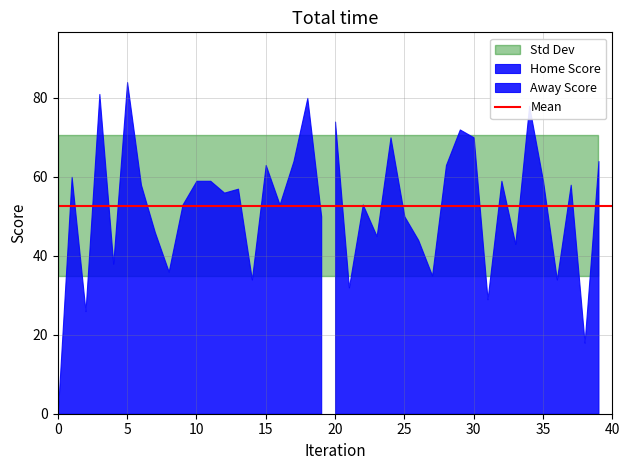

What is the highest value of the Home Score series?

84